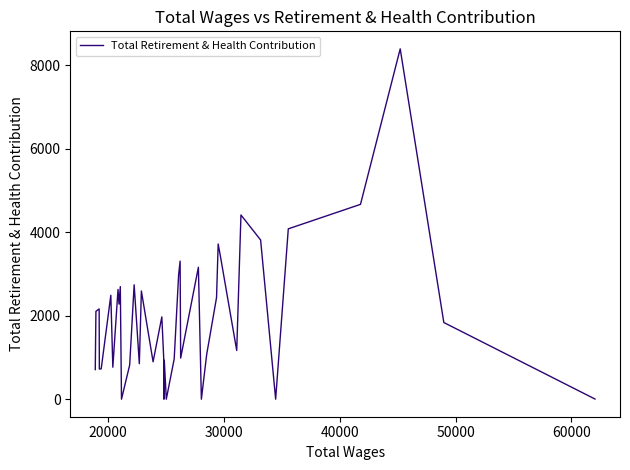

What is the difference between the maximum and minimum values?

8392